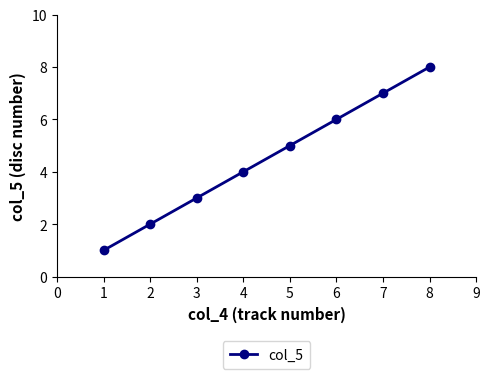

Is it true that the value at 8 is 14?

False